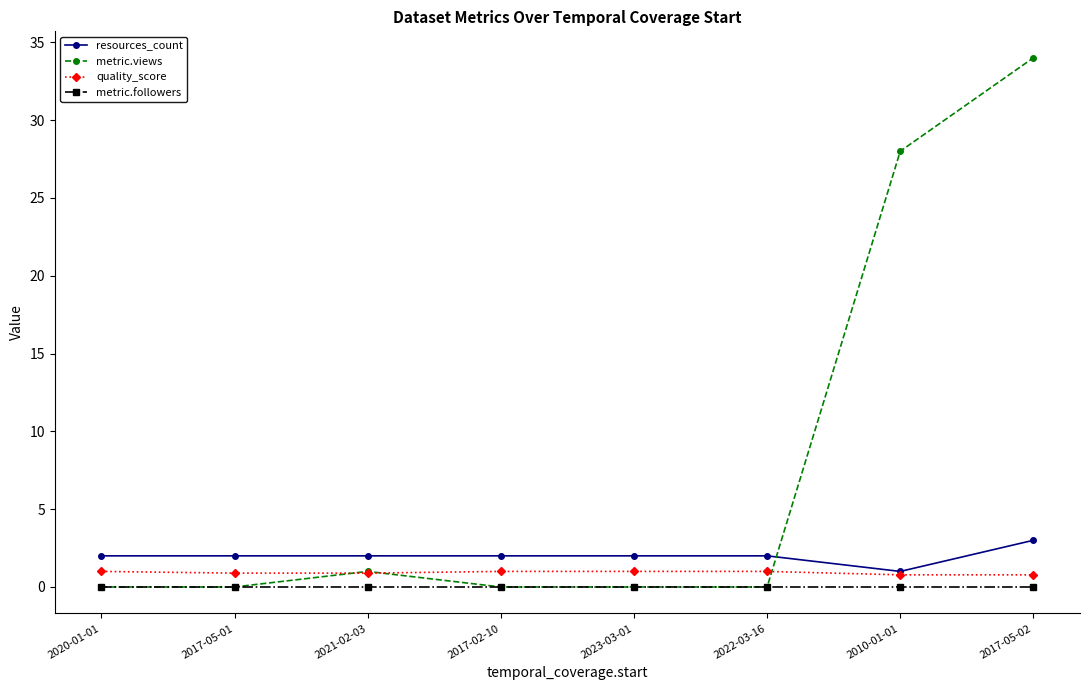

Which series has the largest total across all categories?

metric.views